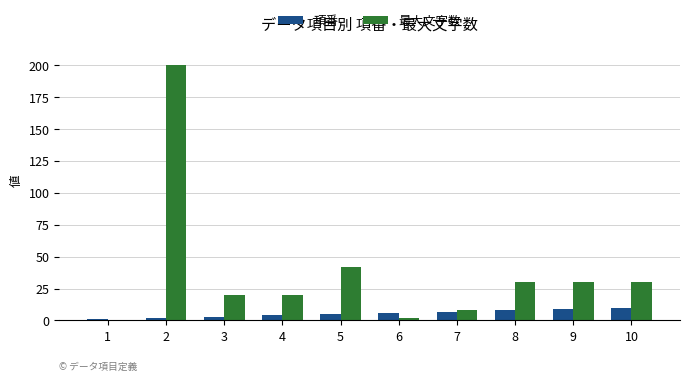

The value of 最大文字数 at 7 is 8. True or false?

True